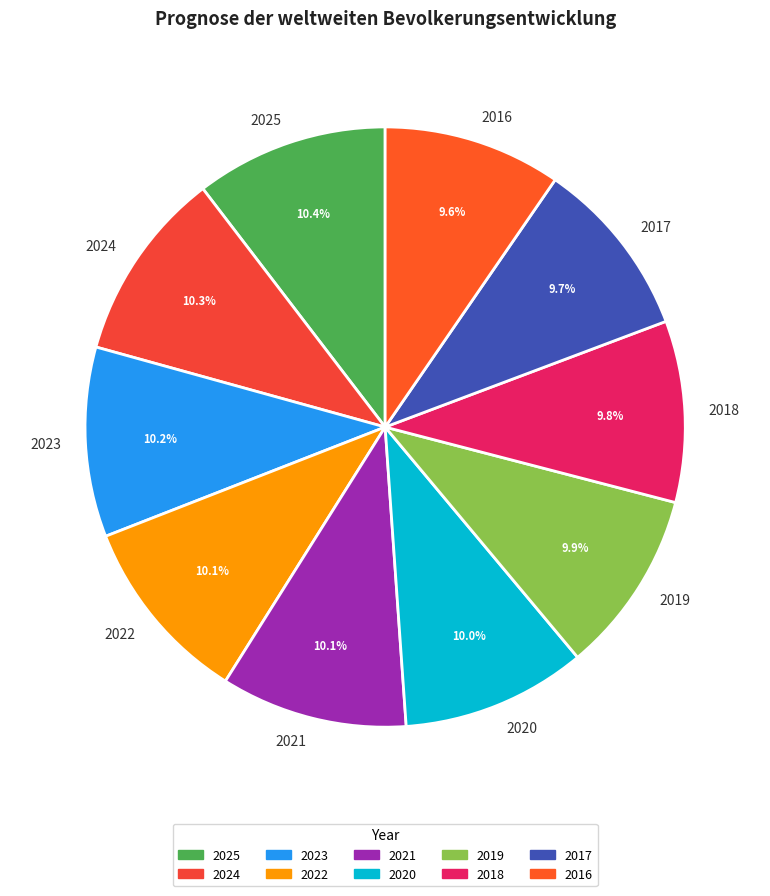

Is it true that 2019 is 10% of the pie?

True